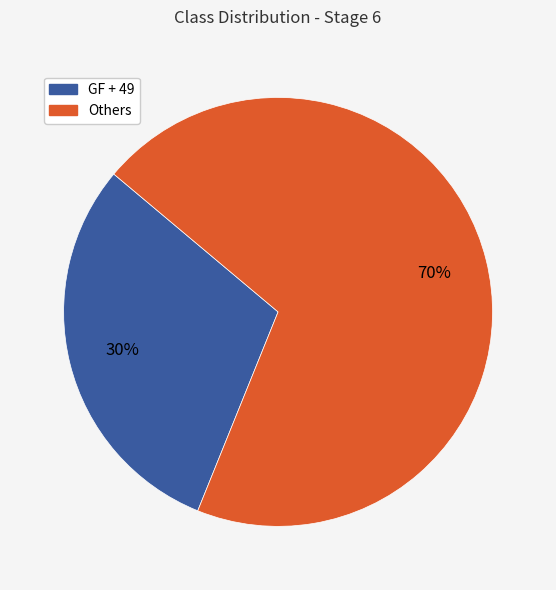

To the nearest percent, what is the difference between the largest and smallest slice percentages?

40%